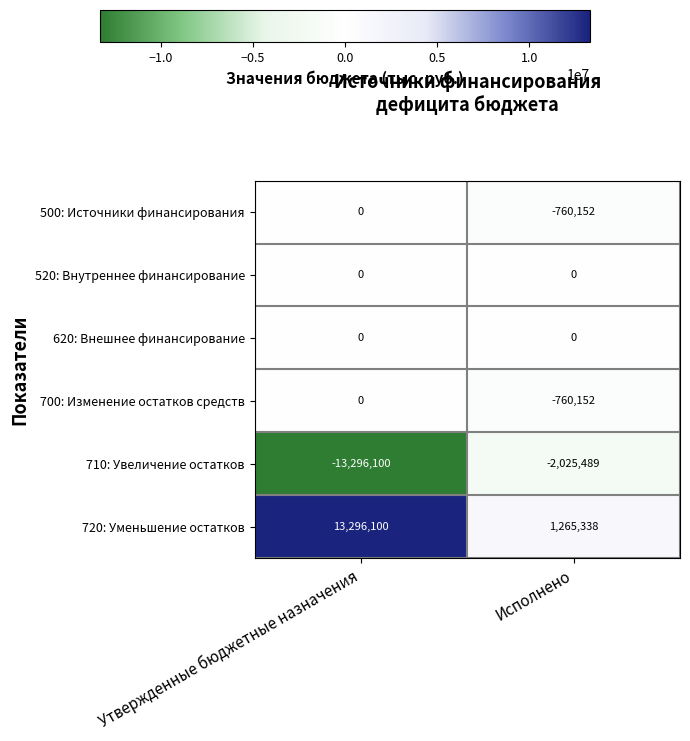

At which category is the sum across all series the highest?

Утвержденные бюджетные назначения